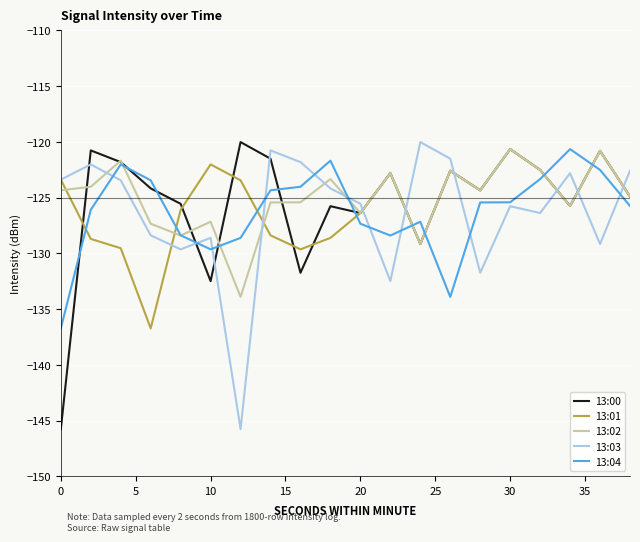

Count the number of data series in this chart.

5